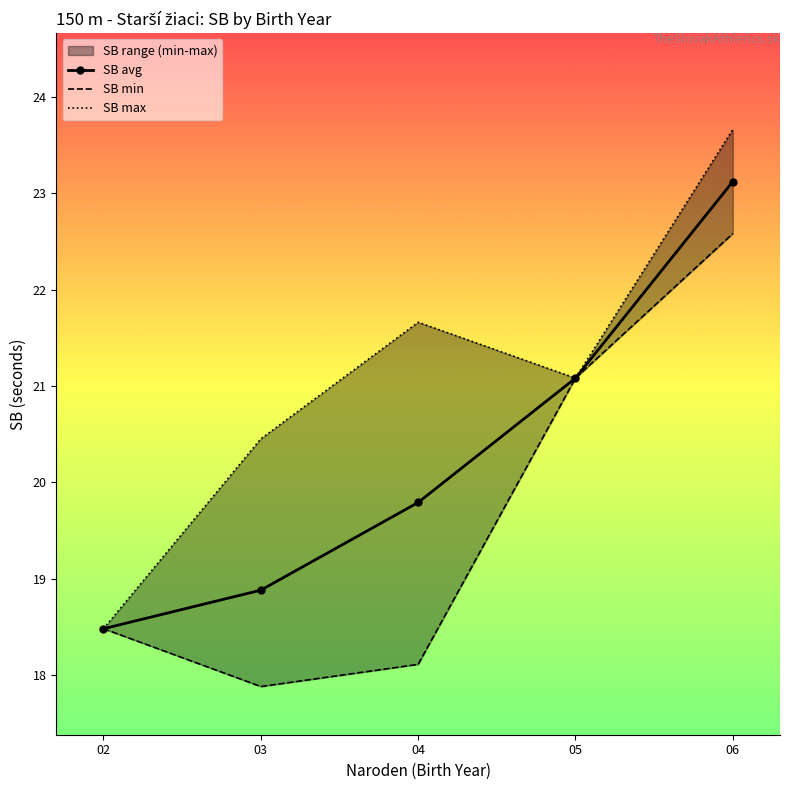

Count the number of categories in the chart.

5